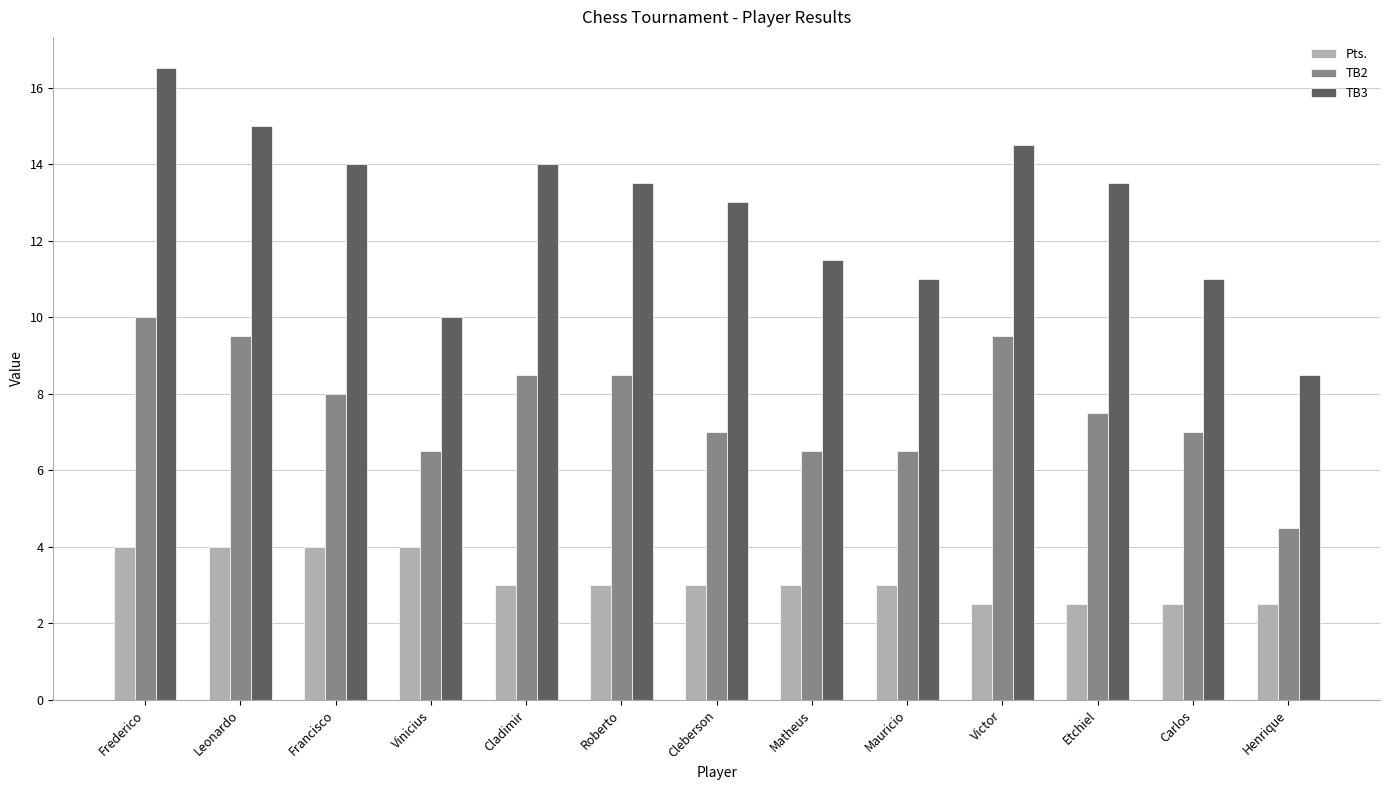

What is the label of the 2nd bar from the left?

Leonardo